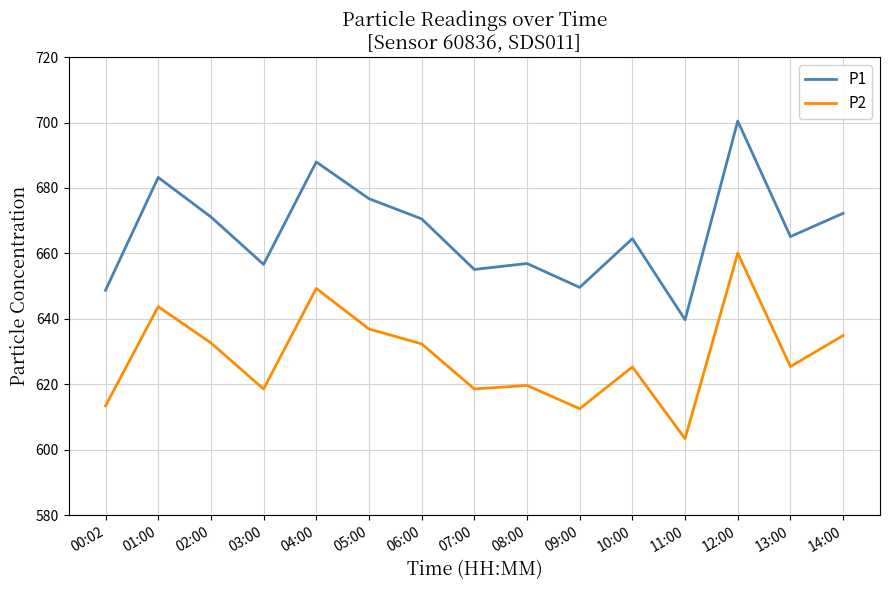

In P1, how many points are lower than both neighbors (excluding endpoints)?

5